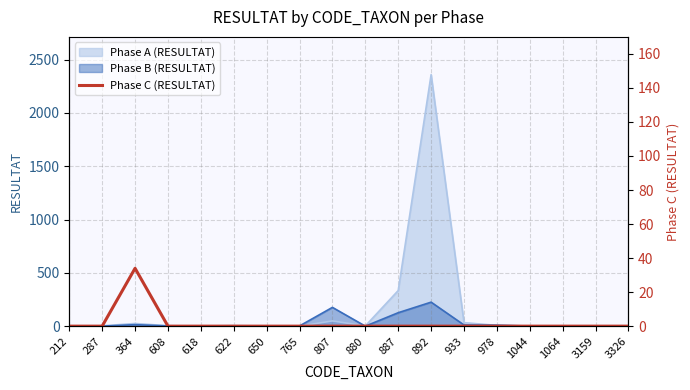

The Phase B (RESULTAT) series shows -136 at 622. True or false?

False